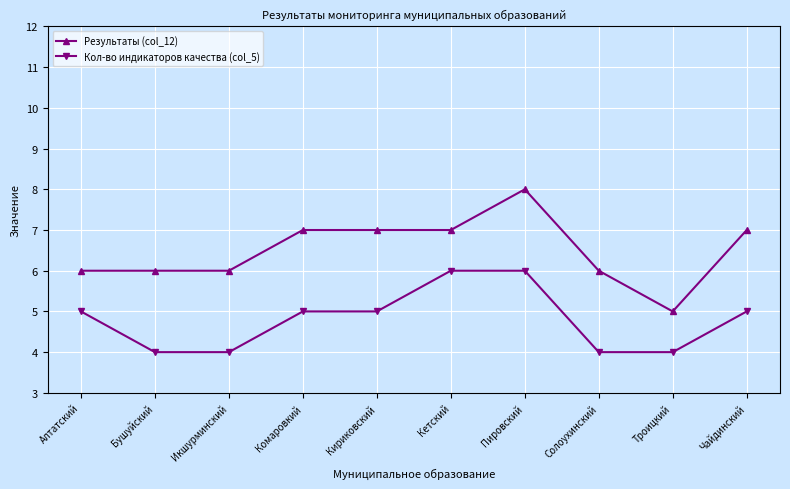

Which series has the widest spread of values?

Результаты (col_12)